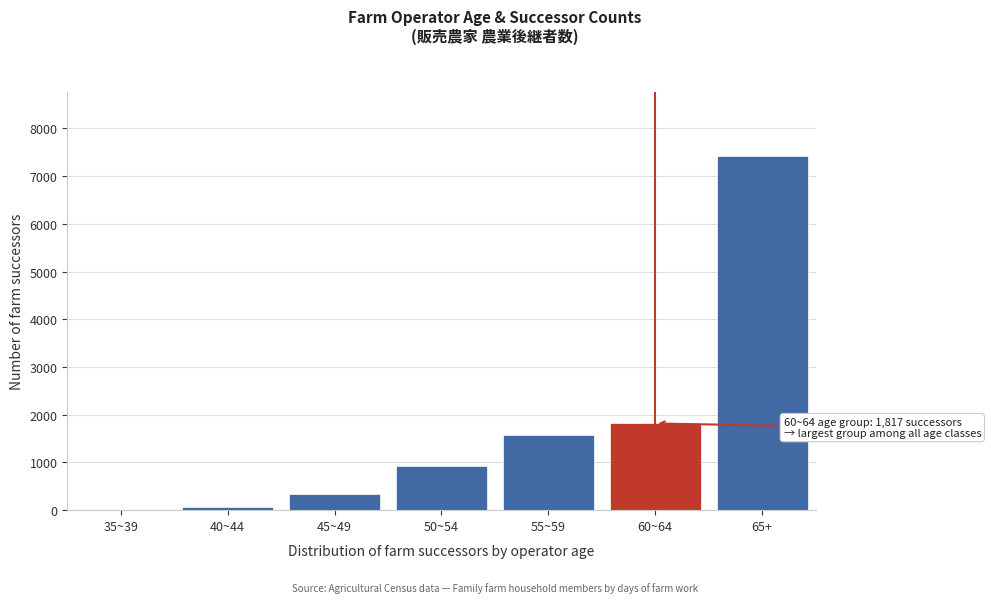

Reading left to right, what are all the values shown in this chart?

35~39=7	40~44=76	45~49=345	50~54=915	55~59=1574	60~64=1817	65+=7428